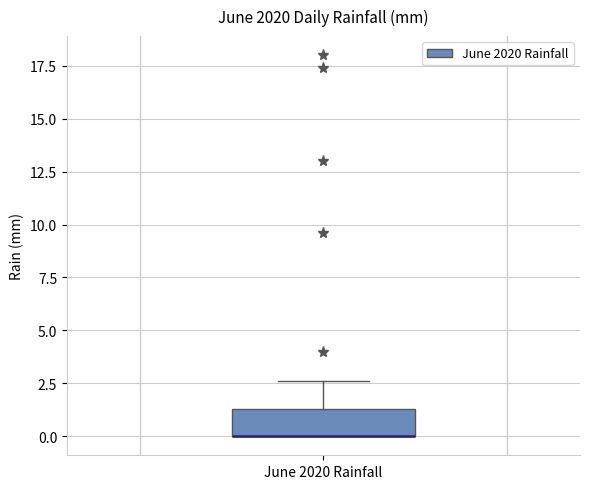

Transcribe this box plot: give where the median line is, the range the box spans, and where the two whiskers end, as read against the y-axis. The values are not printed on the chart, so give them approximately, as read against the axis.

median 0.0 (drawn on the box's lower edge), box 0.0 to 1.5, whiskers 0.0 to 2.5